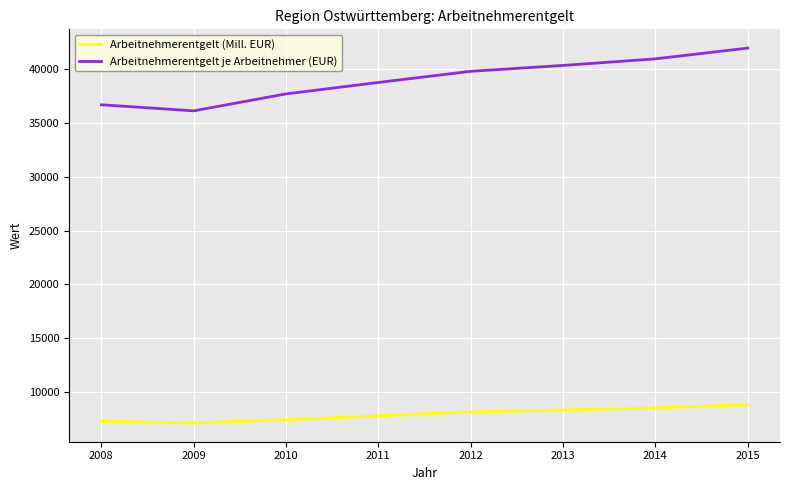

Between 2008 and 2013, which series saw the biggest shift?

Arbeitnehmerentgelt je Arbeitnehmer (EUR)